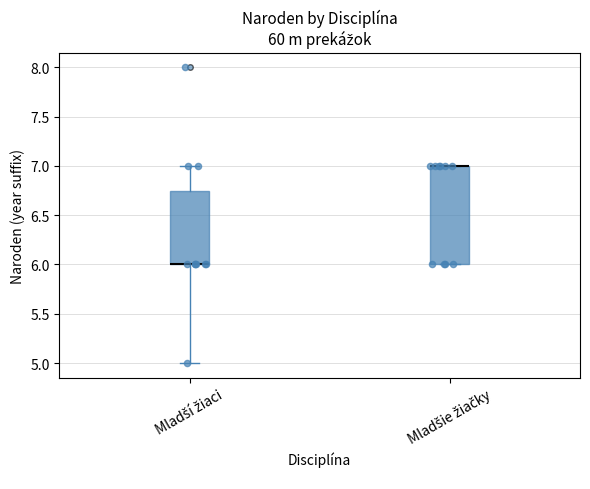

Reading left to right, read every box against the y-axis: the position of its median line, the range the box covers, and the ends of its whiskers. The values are not printed on the chart, so give them approximately, as read against the axis.

Mladší žiaci: median 6.00 (drawn on the box's lower edge), box 6.00 to 6.75, whiskers 5.00 to 7.00
Mladšie žiačky: median 7.00 (drawn on the box's upper edge), box 6.00 to 7.00, whiskers 6.00 to 7.00